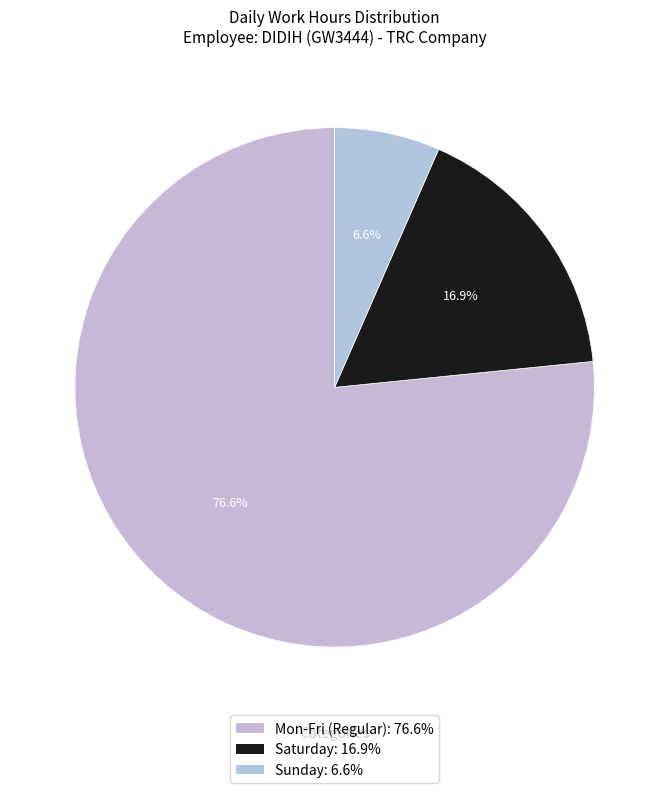

Count the number of slices in the pie.

3